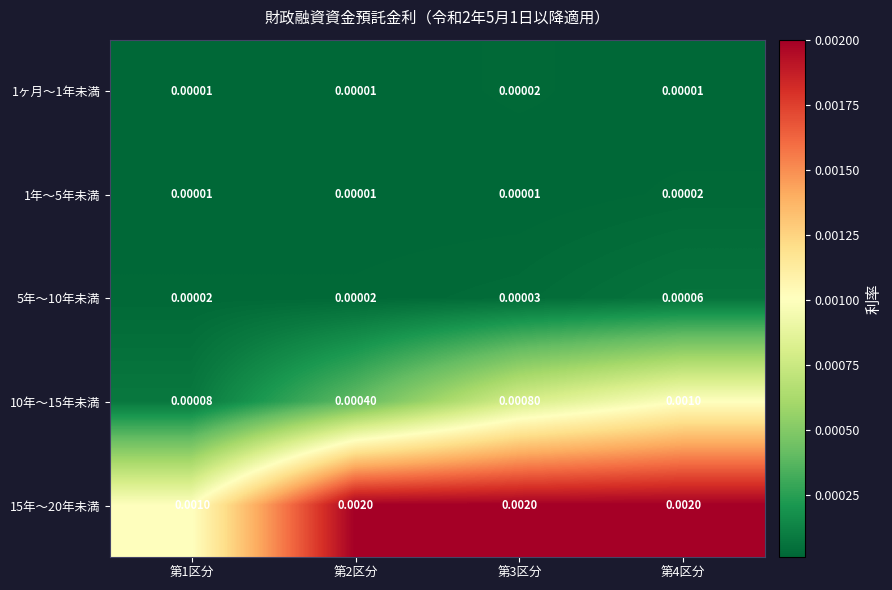

Between 第1区分 and 第2区分, which series saw the biggest shift?

15年〜20年未満